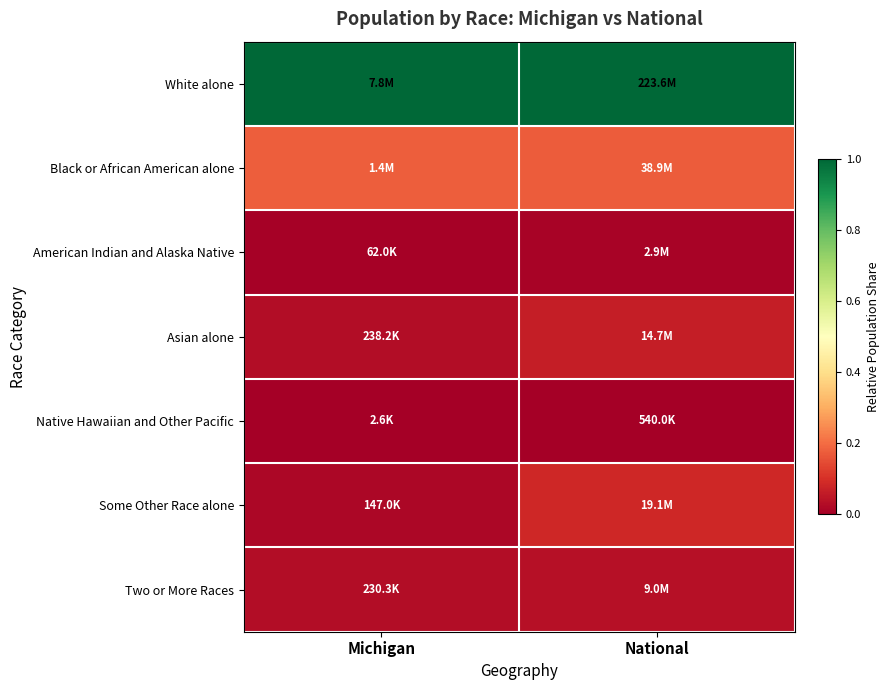

Rank the series at Michigan from highest to lowest value.

White alone, Black or African American alone, Asian alone, Two or More Races, Some Other Race alone, American Indian and Alaska Native, Native Hawaiian and Other Pacific